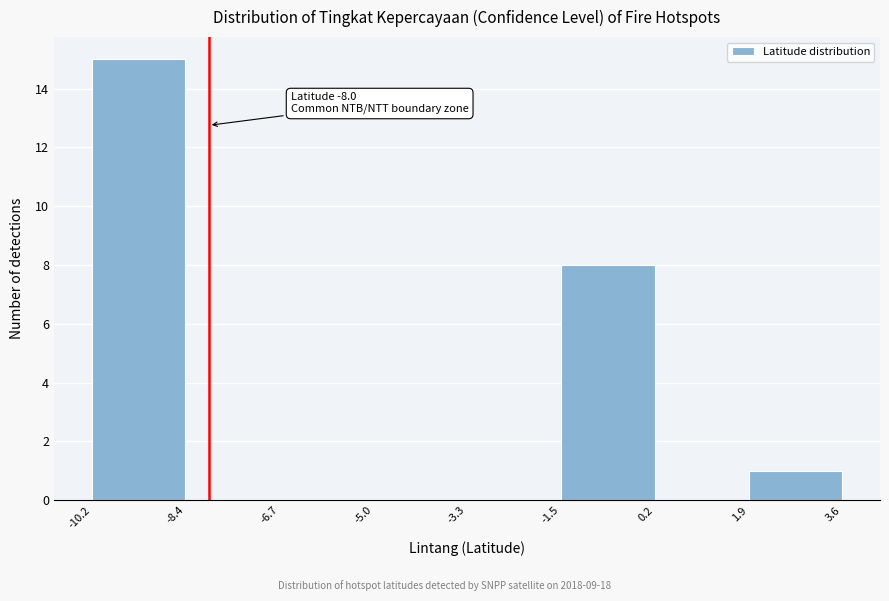

Over which range of the x-axis is the bar tallest?

-10.2 to -8.4